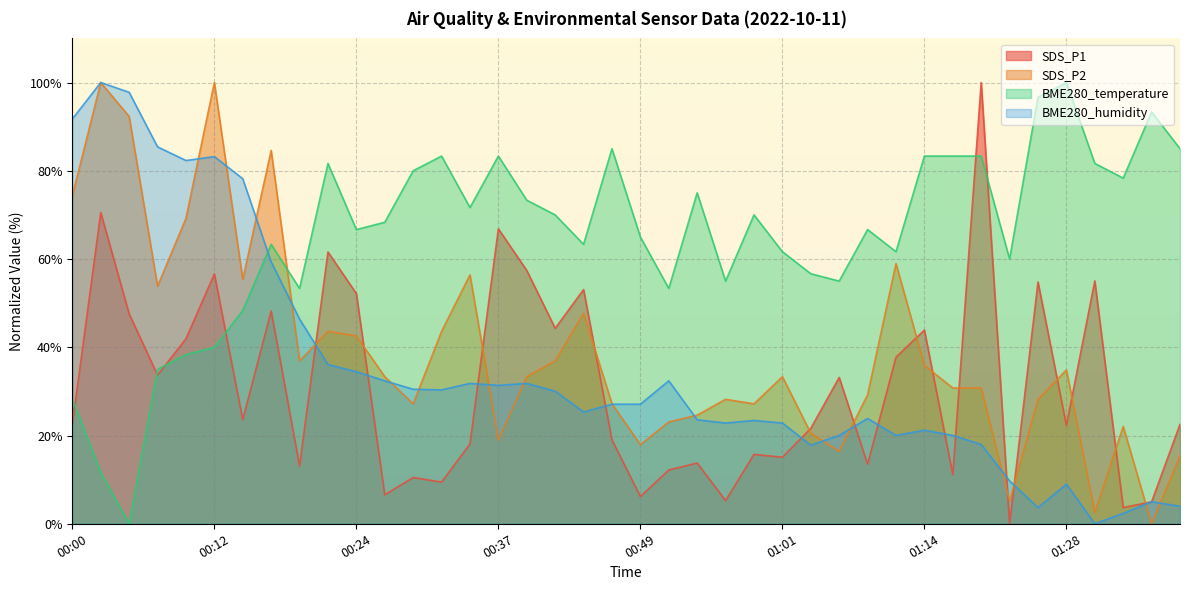

Which label corresponds to the largest value in the chart?

01:19